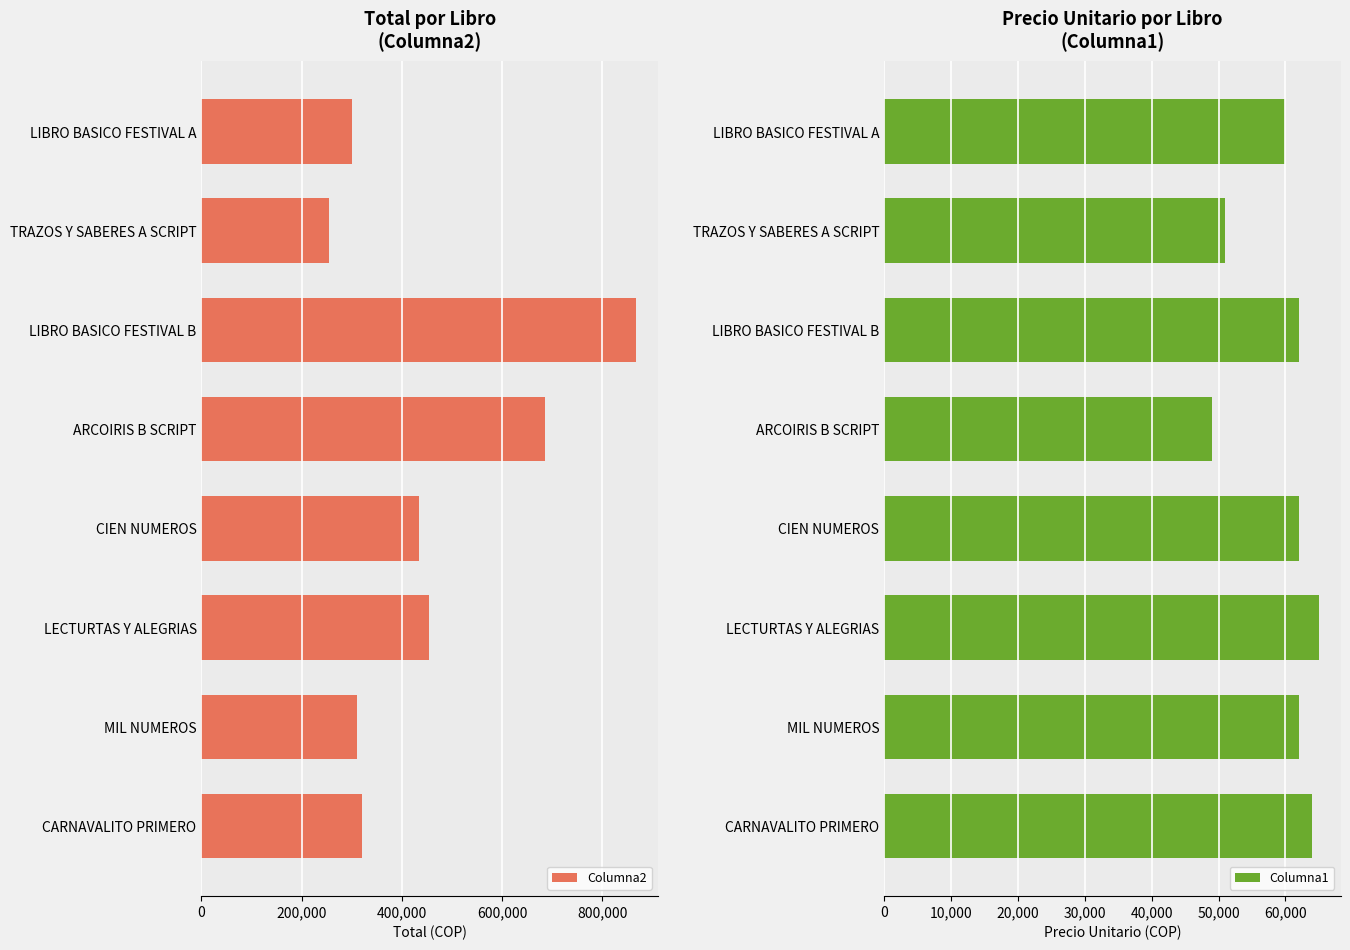

At which label does Columna2 reach its peak?

LIBRO BASICO FESTIVAL B